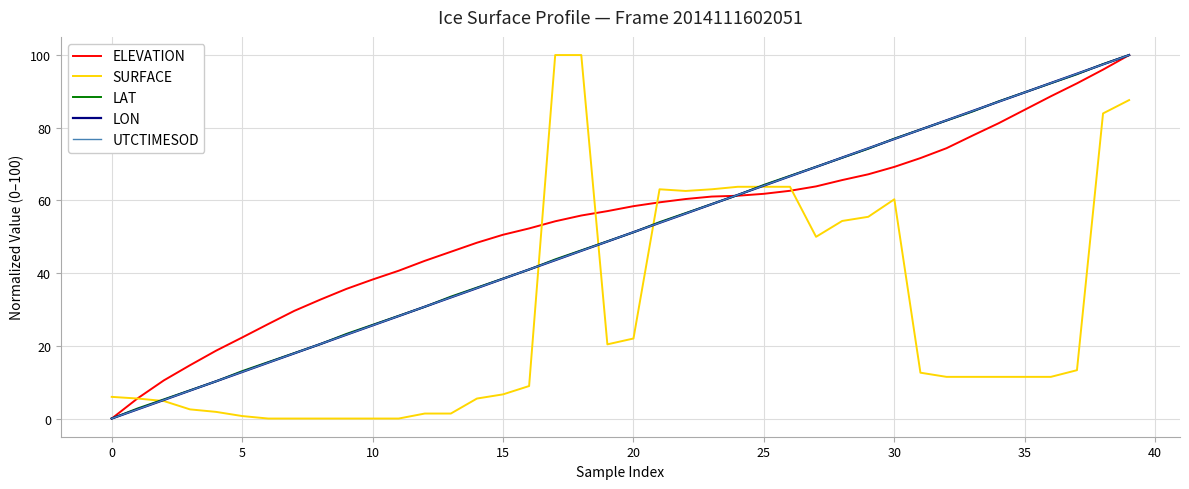

Does the chart display data point markers on the line(s)?

No